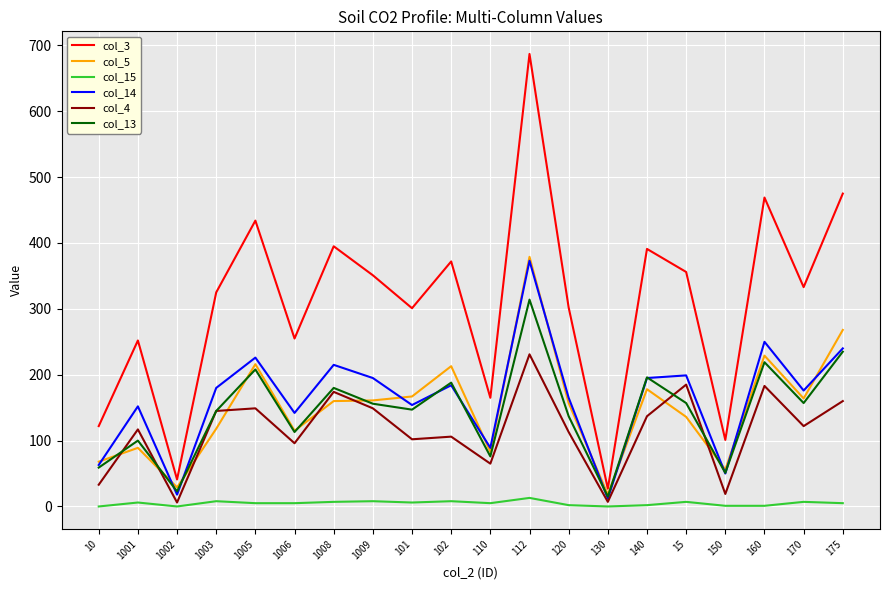

Is it true that col_5 equals 112 at 101?

False